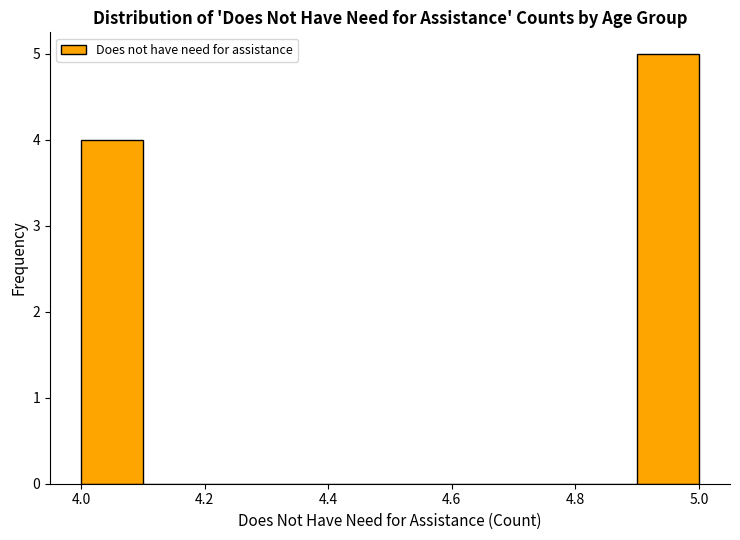

Reading left to right, list every bar in this chart as the range it spans on the x-axis followed by its height. The values are not printed on the chart, so give them approximately, as read against the axis.

4.0 to 4.1: 4
4.1 to 4.2: 0
4.2 to 4.3: 0
4.3 to 4.4: 0
4.4 to 4.5: 0
4.5 to 4.6: 0
4.6 to 4.7: 0
4.7 to 4.8: 0
4.8 to 4.9: 0
4.9 to 5.0: 5